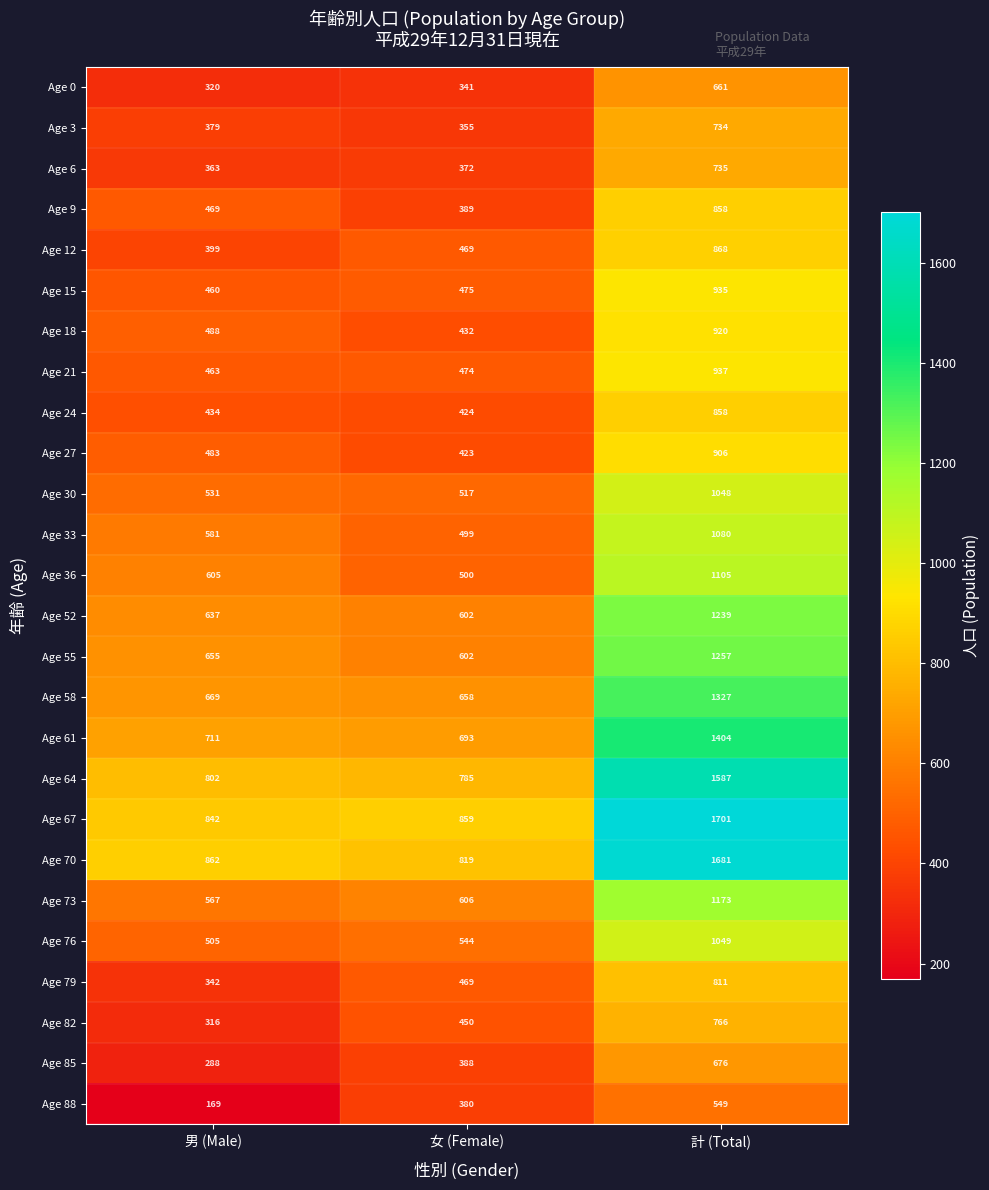

At how many categories does at least one series exceed 1072?

1